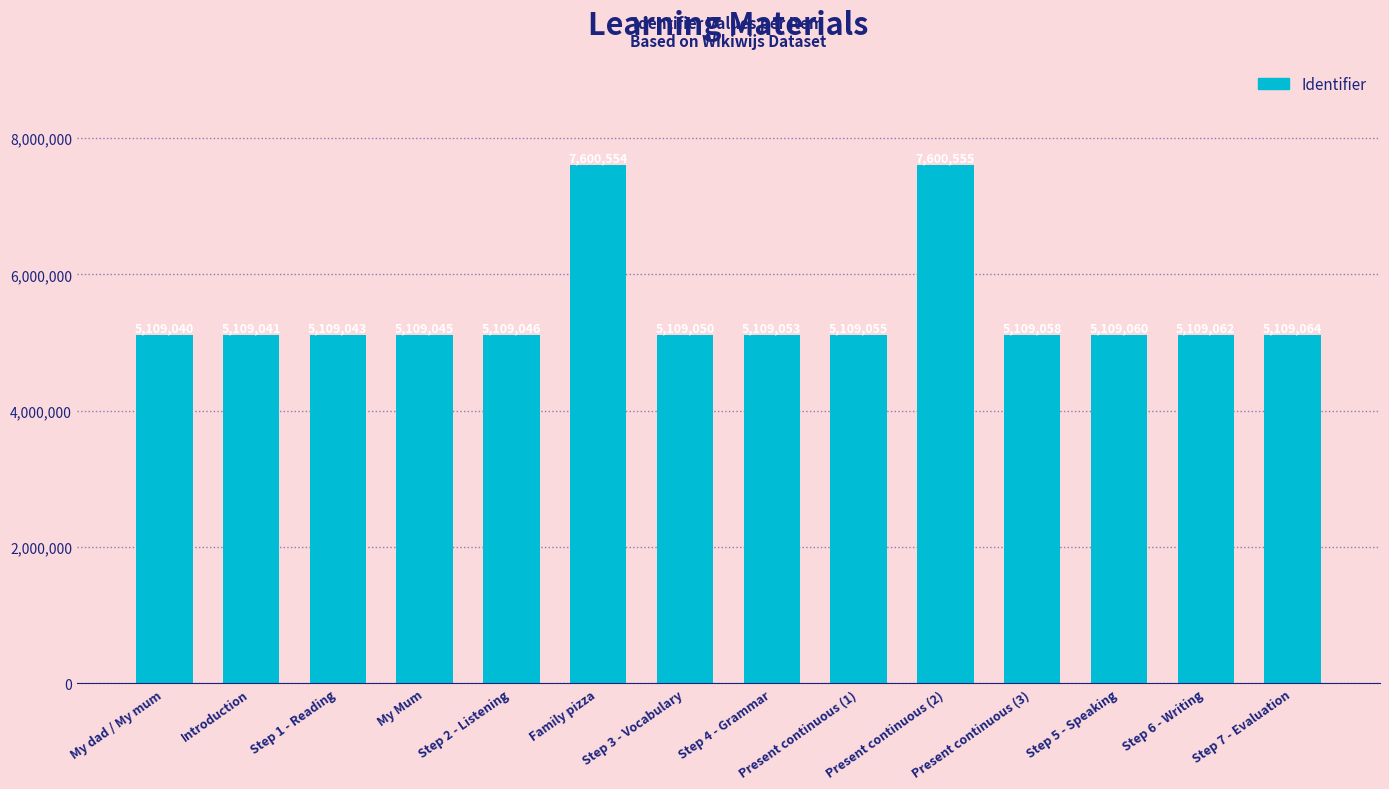

What is the sum of all values?

76509726